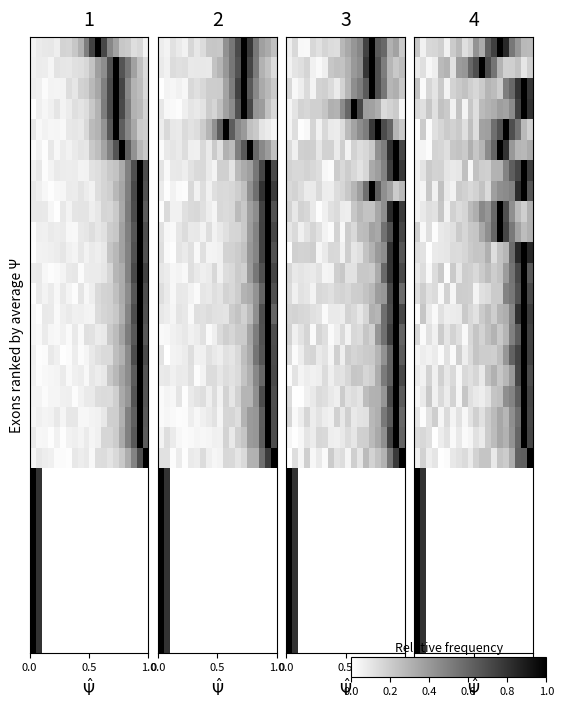

How many data points does each series have?

20